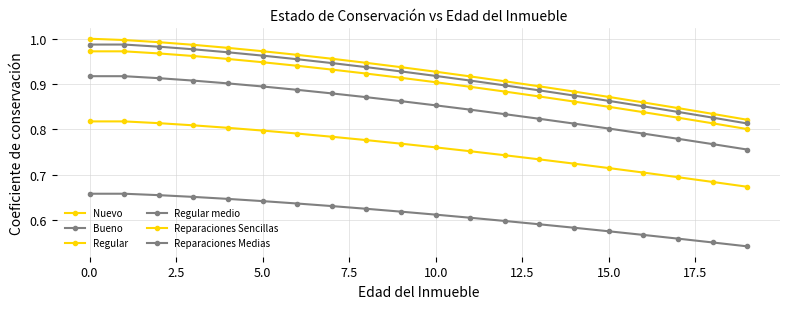

How many distinct data groups are displayed?

6